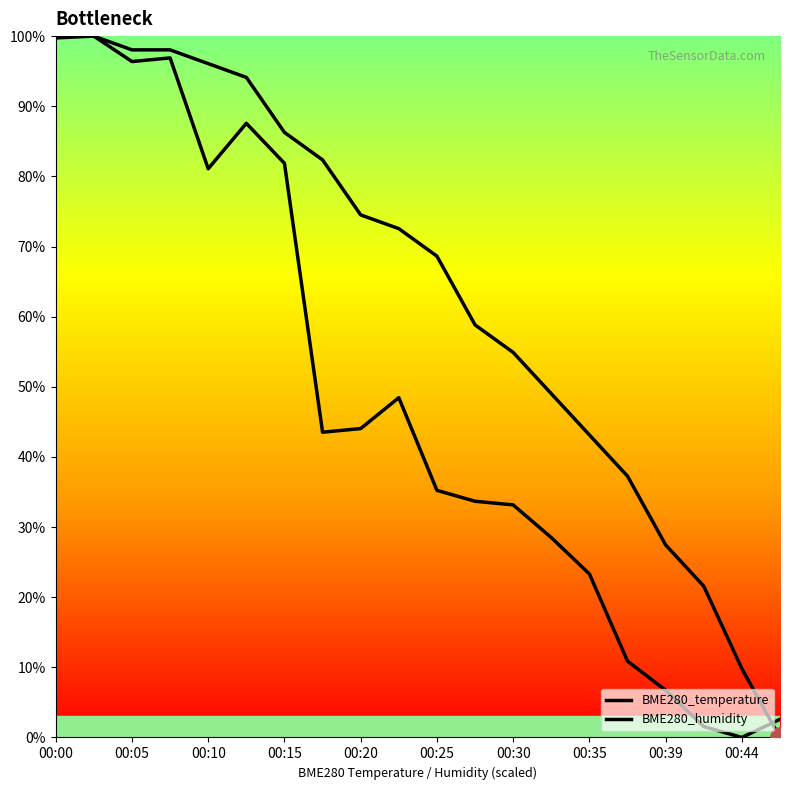

What are all the series names shown in the legend?

BME280_temperature, BME280_humidity